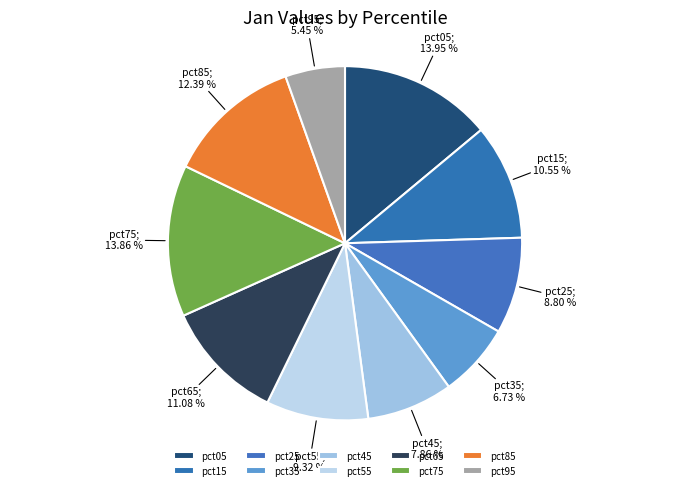

Count the number of slices in the pie.

10